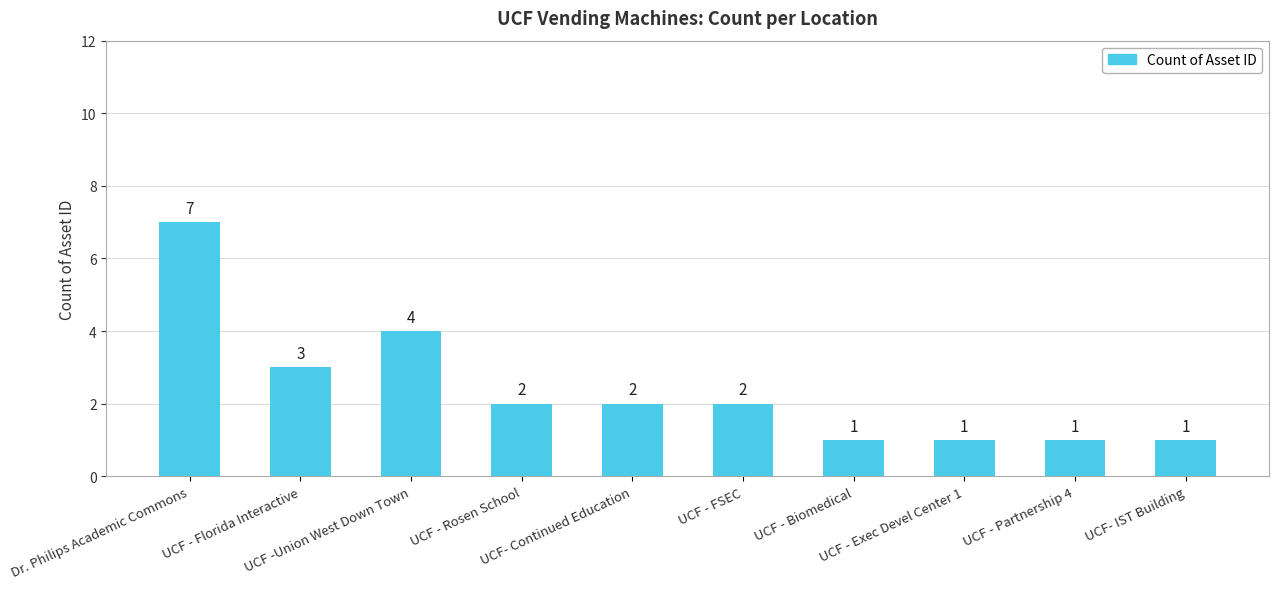

What is the maximum value shown in the chart?

7